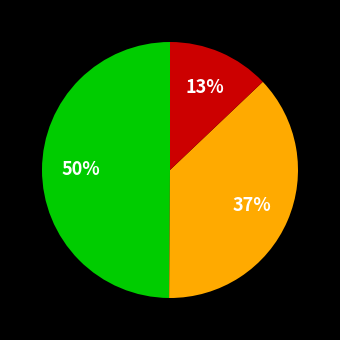

To the nearest percent, what is the difference between the largest and smallest slice percentages?

37%